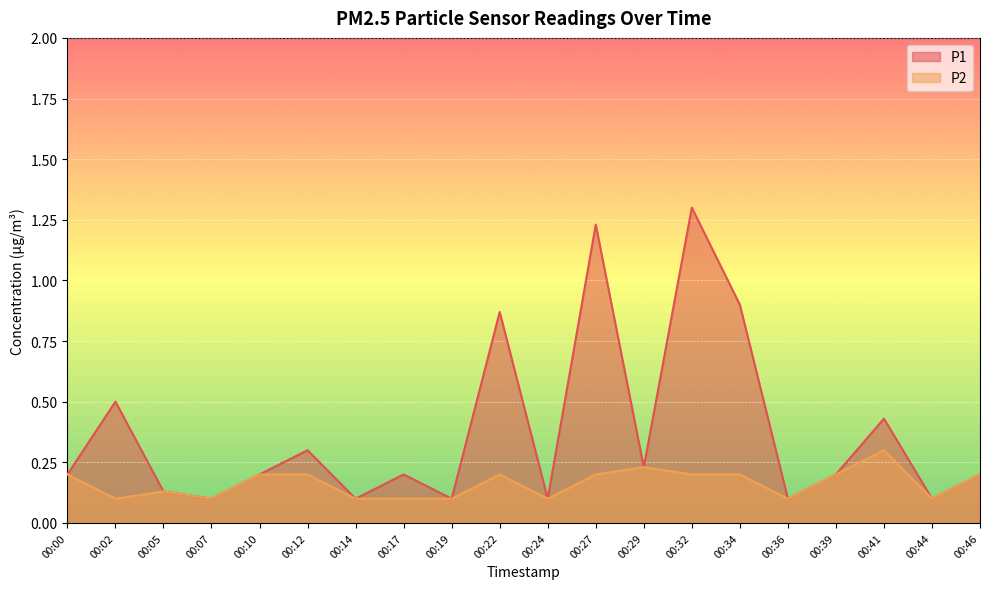

What is the sum of all P2 values?

3.3